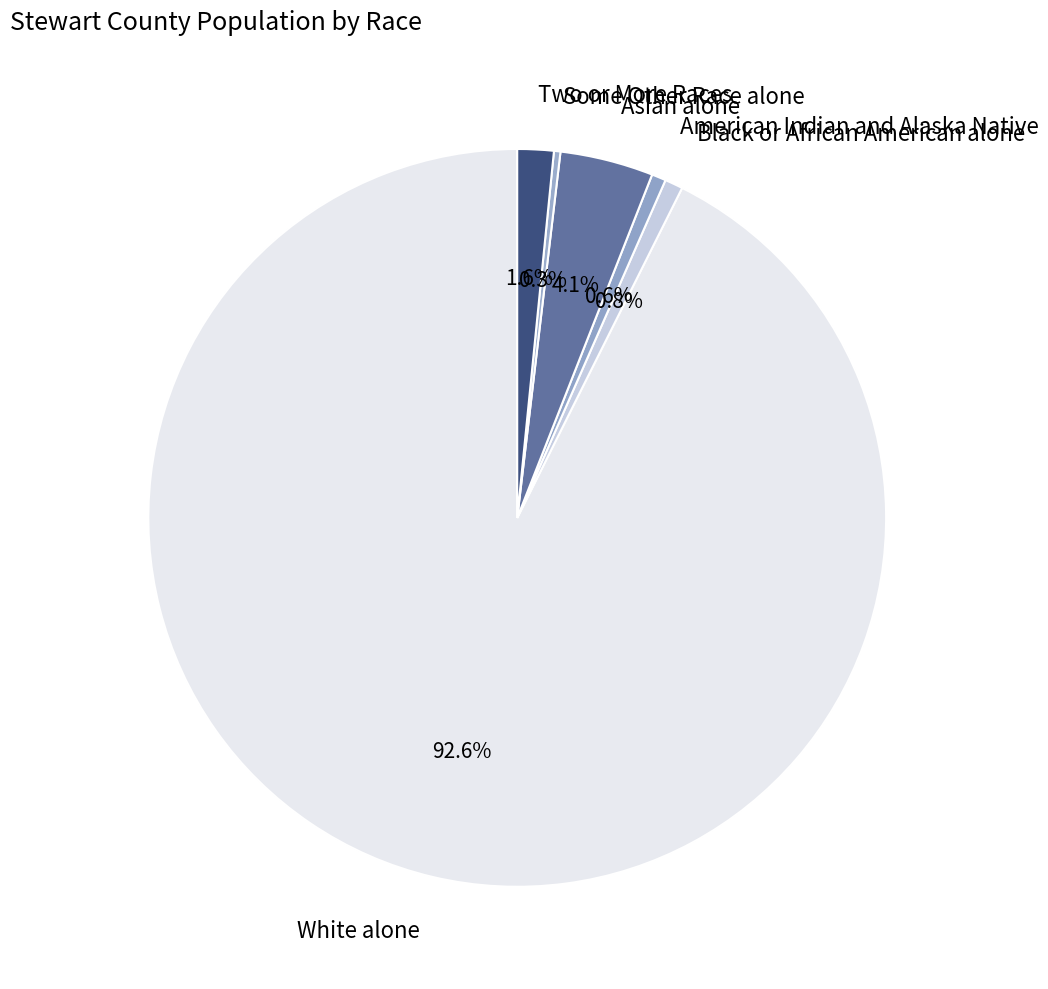

Does White alone represent more than half of the total?

Yes